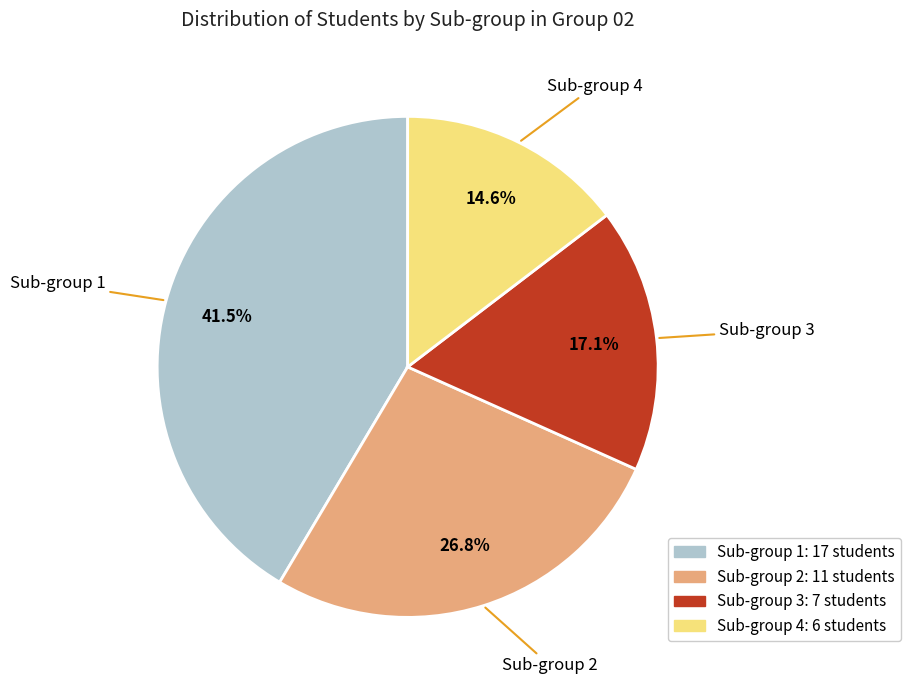

Count the number of slices in the pie.

4